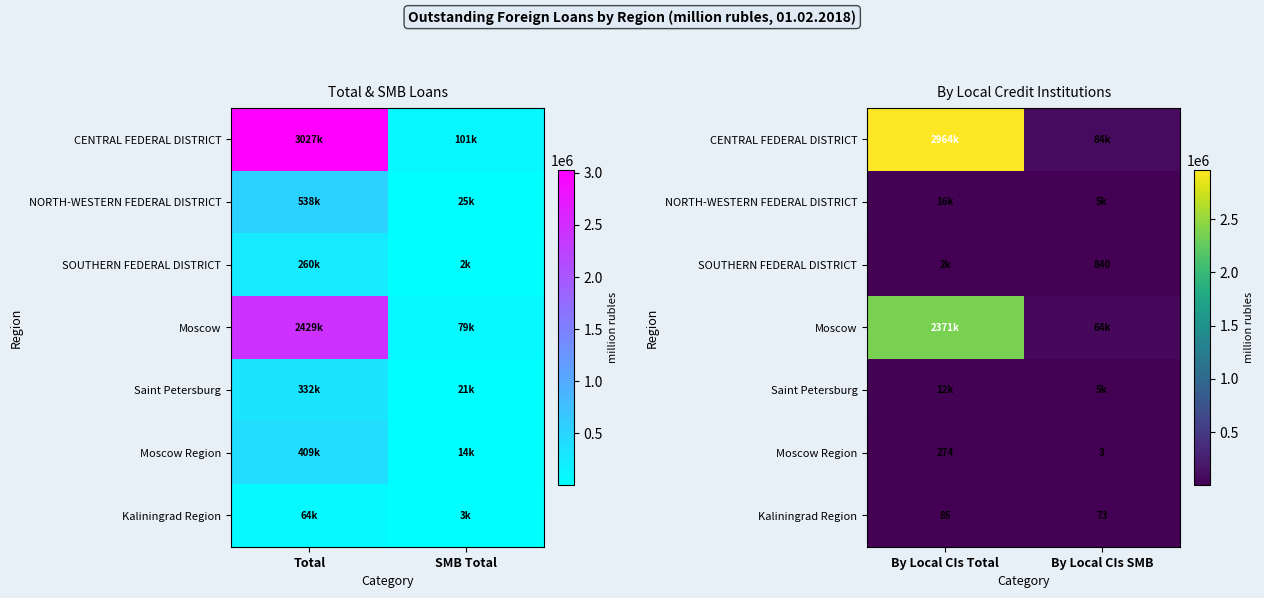

What is the difference between the maximum and minimum values in the Saint Petersburg series?

7044